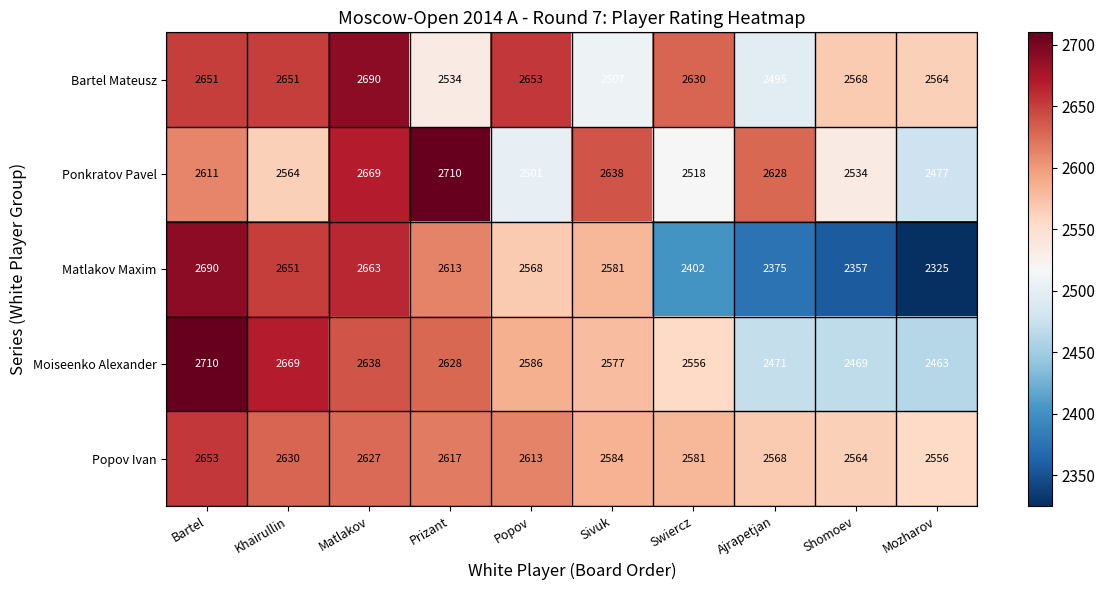

Rank the series at Ajrapetjan from highest to lowest value.

Ponkratov Pavel, Popov Ivan, Bartel Mateusz, Moiseenko Alexander, Matlakov Maxim